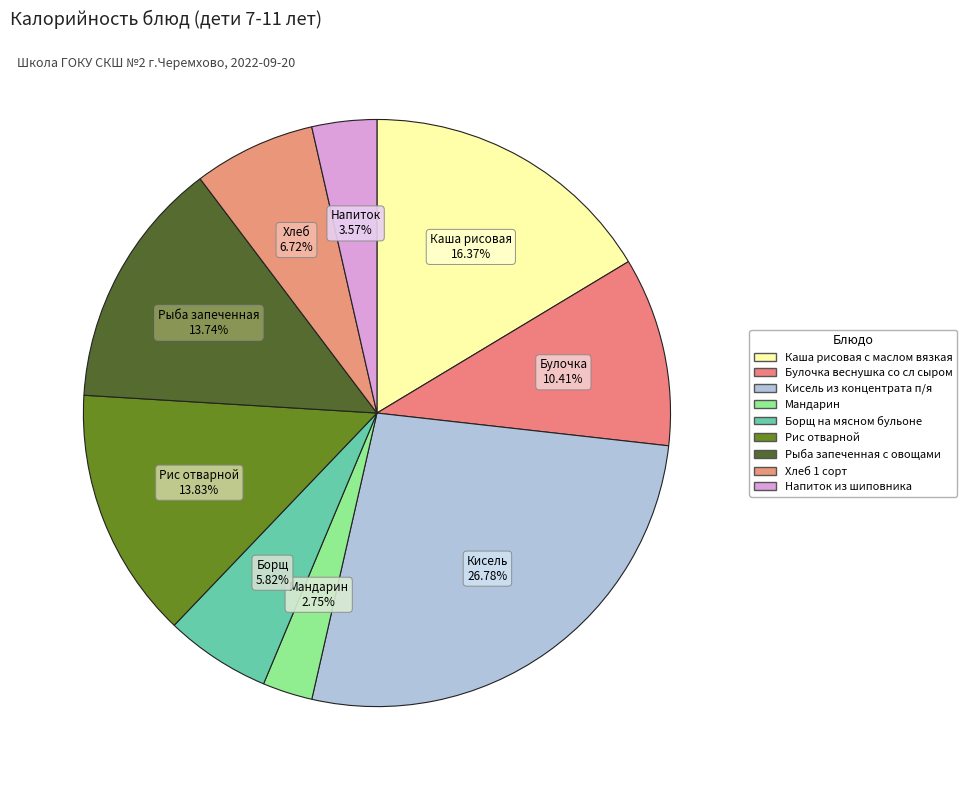

How many slices are in this pie chart?

9